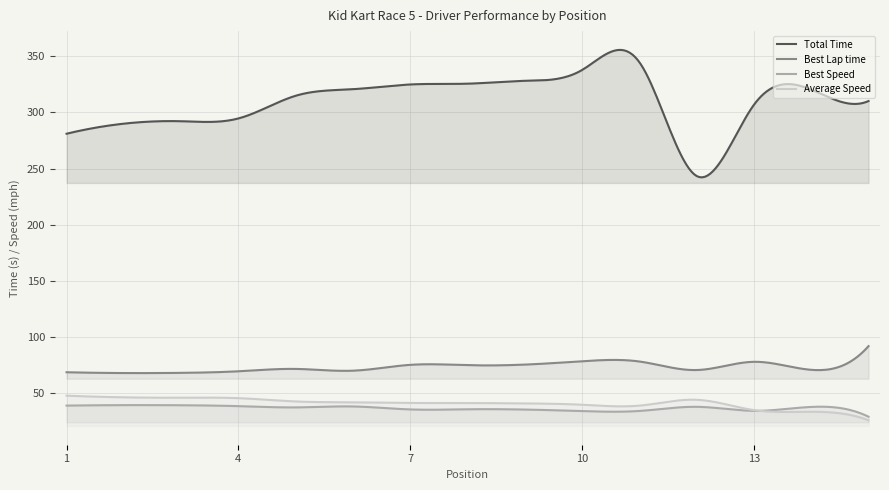

What is the maximum value for Best Lap time?

92.1